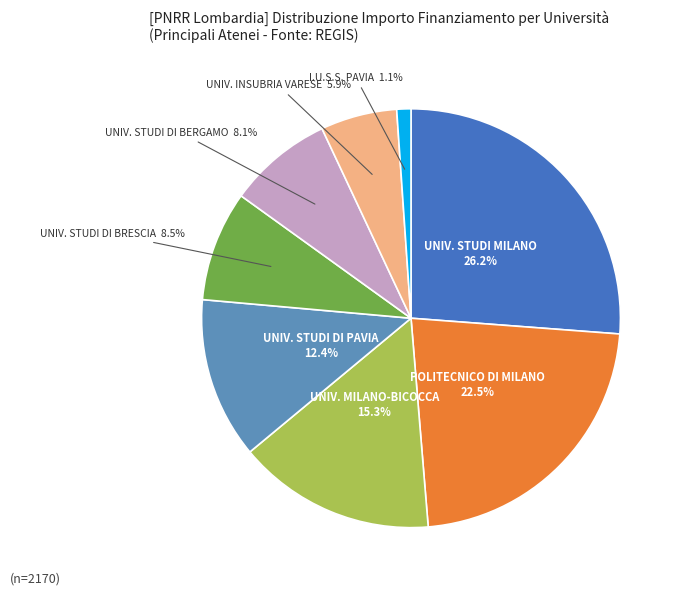

Does any single category account for the majority?

No